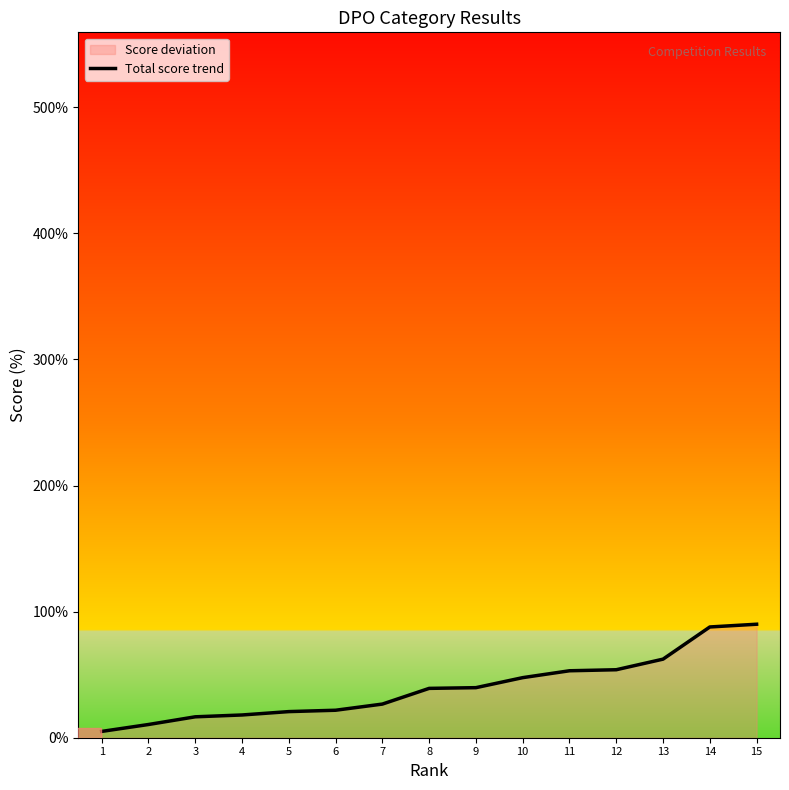

What is the value of the 8th point from the left?

39.1